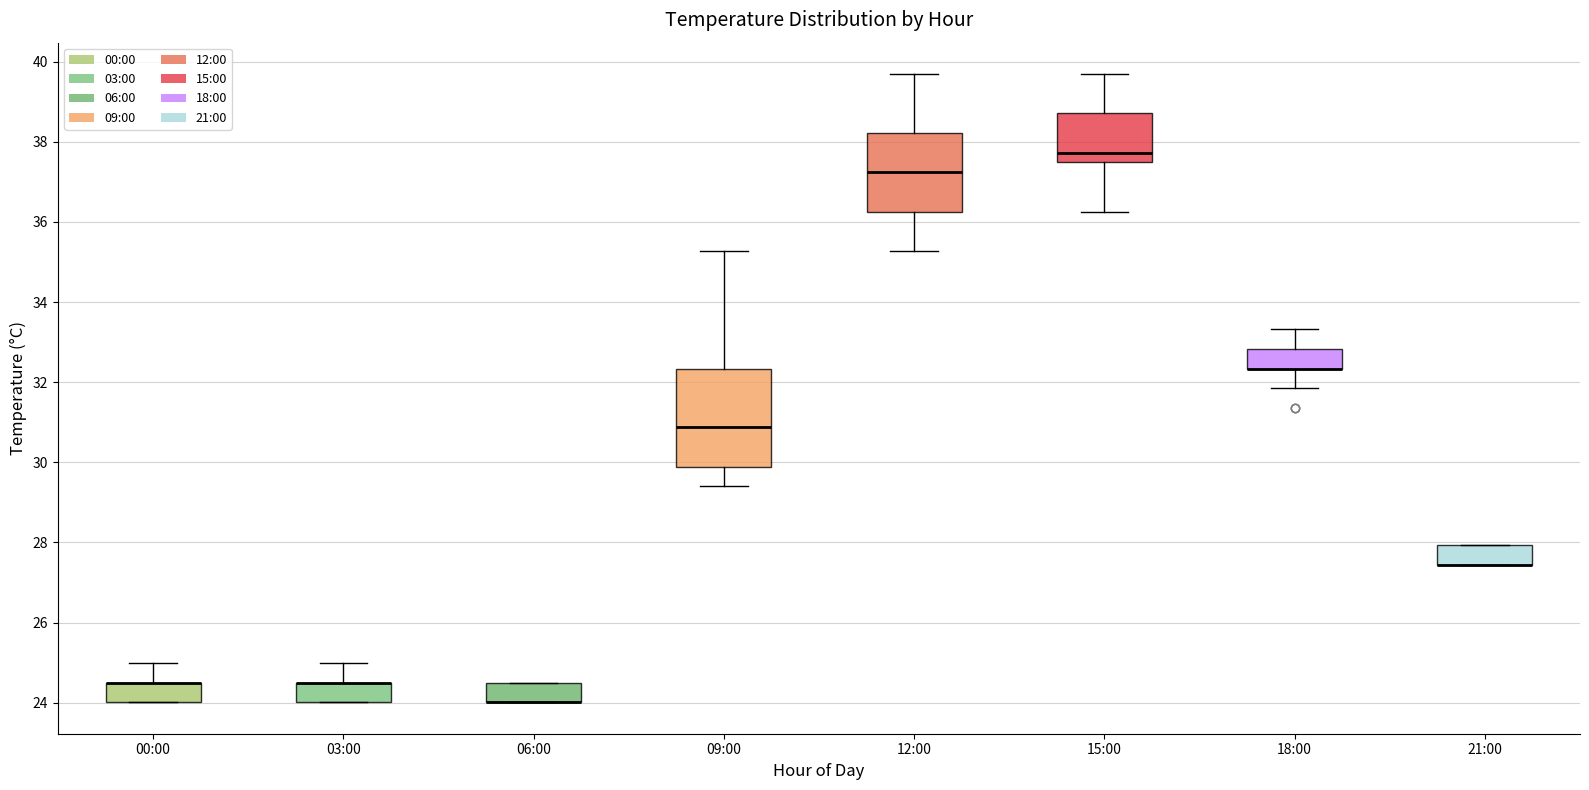

Reading left to right, transcribe this box plot: for each box, give where its median line is, the range the box spans, and where its two whiskers end, as read against the y-axis. The values are not printed on the chart, so give them approximately, as read against the axis.

00:00: median 24.6 (drawn on the box's upper edge), box 24.0 to 24.6, whiskers 24.0 to 25.0
03:00: median 24.6 (drawn on the box's upper edge), box 24.0 to 24.6, whiskers 24.0 to 25.0
06:00: median 24.0 (drawn on the box's lower edge), box 24.0 to 24.6, whiskers 24.0 to 24.6
09:00: median 30.8, box 29.8 to 32.4, whiskers 29.4 to 35.2
12:00: median 37.2, box 36.2 to 38.2, whiskers 35.2 to 39.6
15:00: median 37.8, box 37.4 to 38.8, whiskers 36.2 to 39.6
18:00: median 32.4 (drawn on the box's lower edge), box 32.4 to 32.8, whiskers 31.8 to 33.4
21:00: median 27.4 (drawn on the box's lower edge), box 27.4 to 28.0, whiskers 27.4 to 28.0